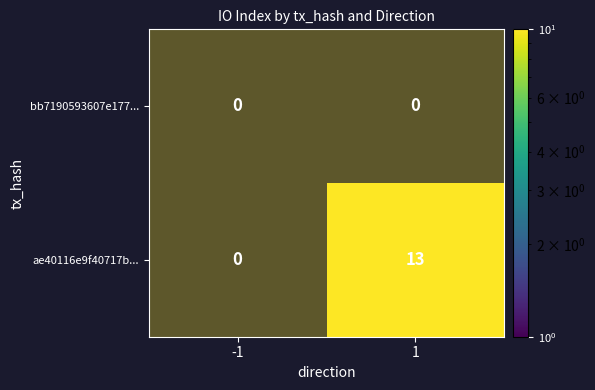

Which series changed the most between -1 and 1?

ae40116e9f40717b...